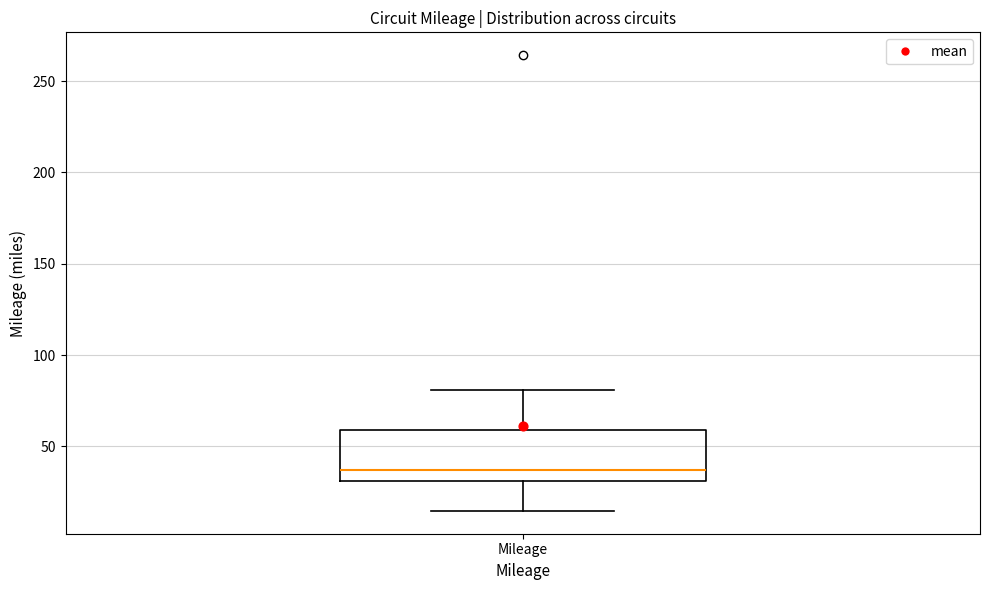

Where does the lower whisker of the box for Mileage end on the y-axis? The values are not printed on the chart, so give them approximately, as read against the axis.

15